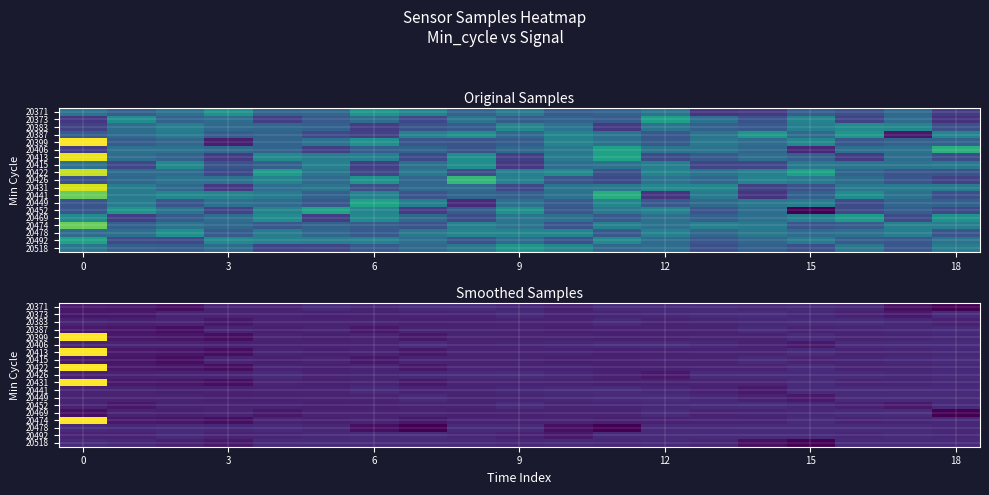

What is the sum of the 20492 values at 6 and 12?

10071723